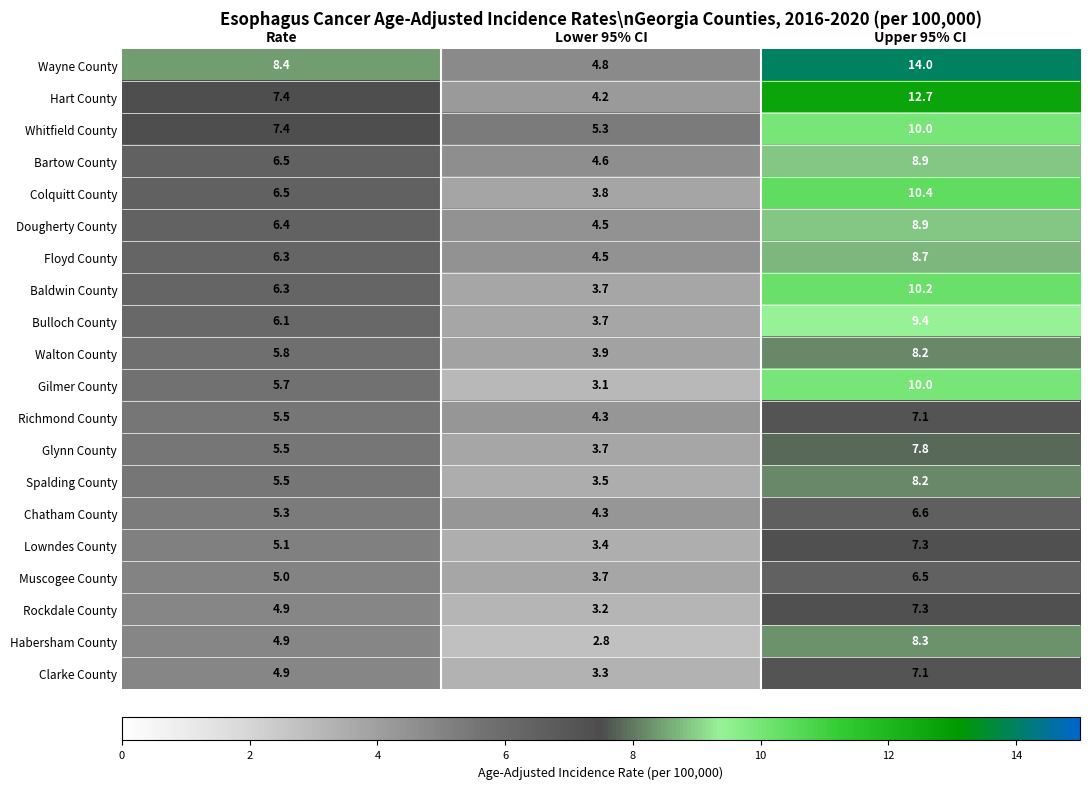

At which category is the sum across all series the highest?

Upper 95% CI